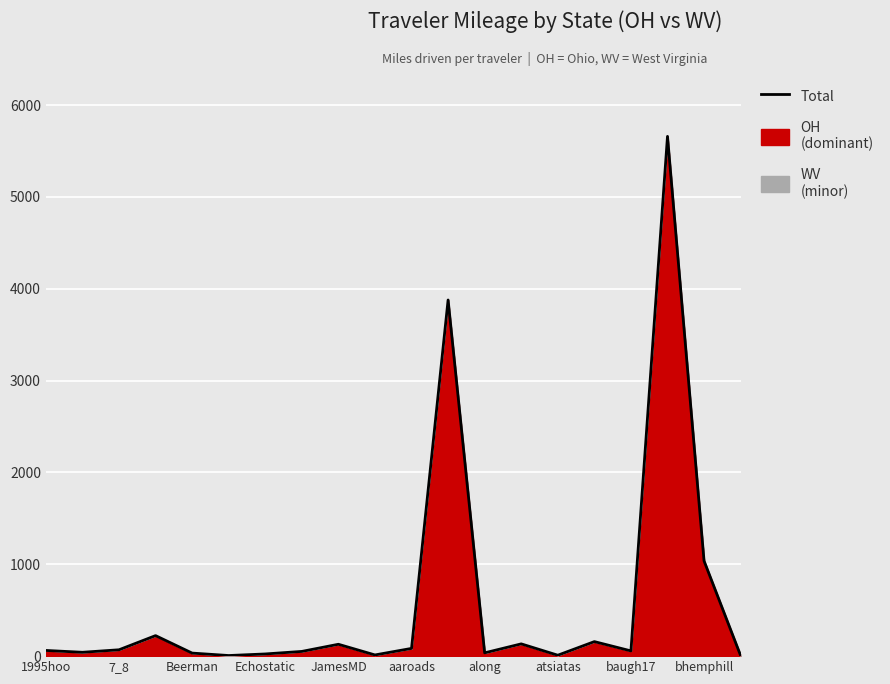

Where is the data nearest to the value 2832?

11